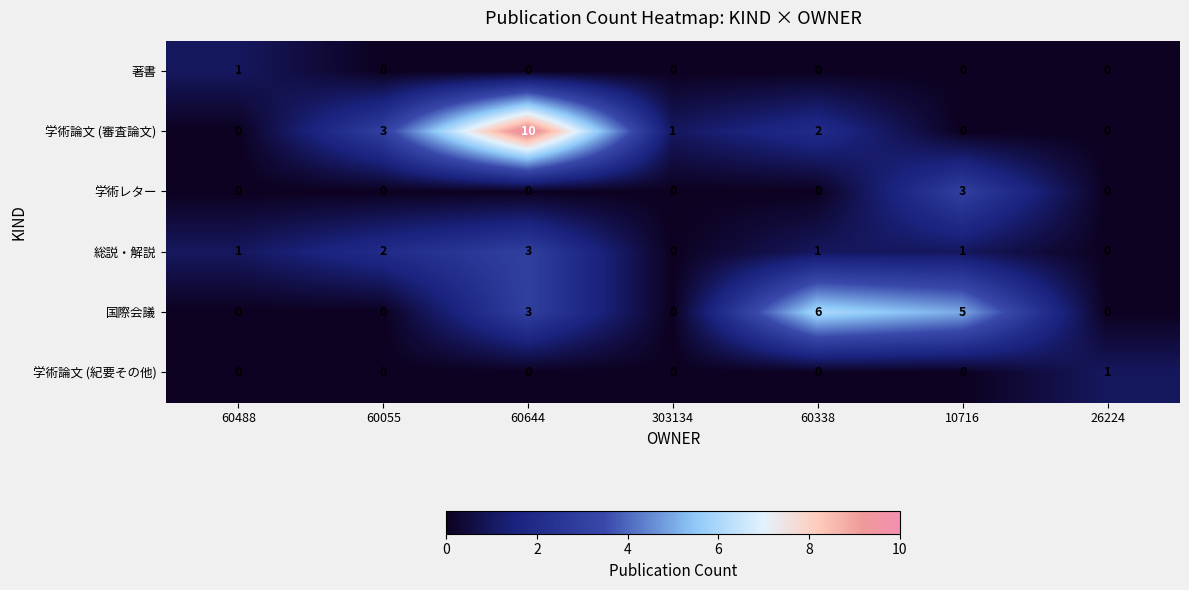

Count the number of data series in this chart.

6